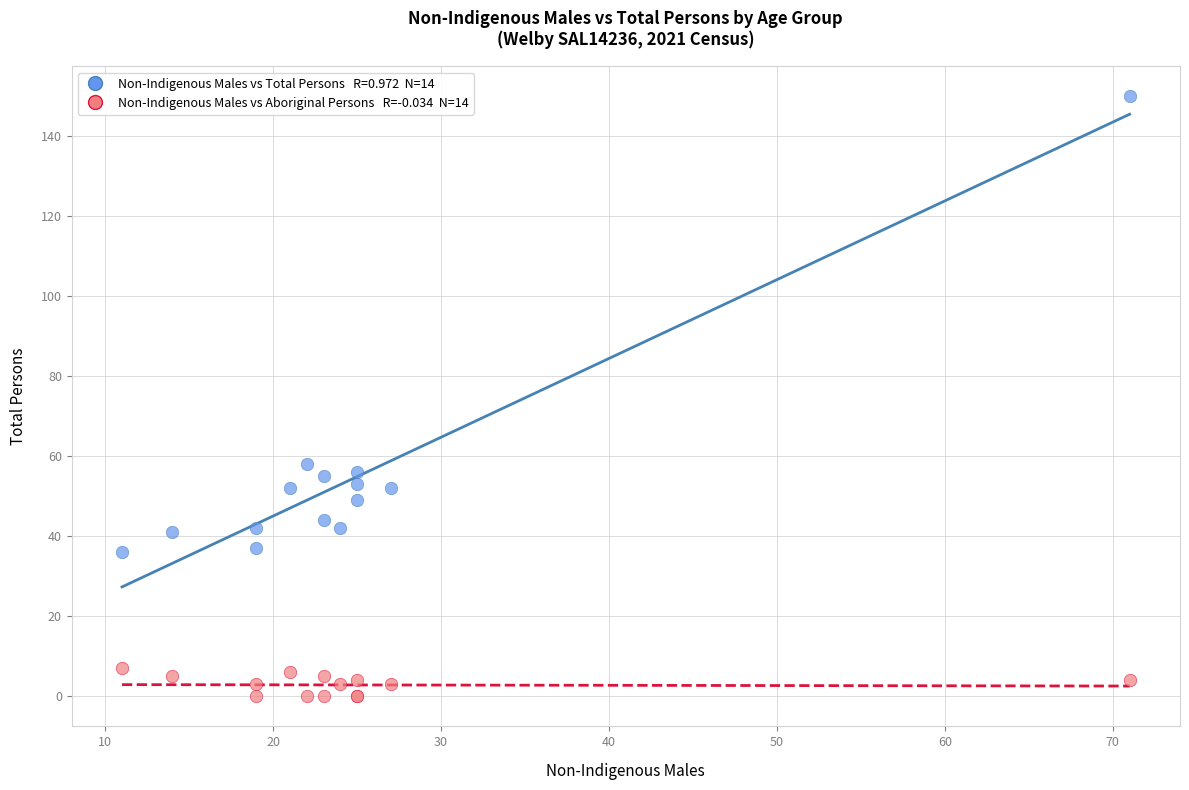

Across all series, what Y value is closest to 75?

58